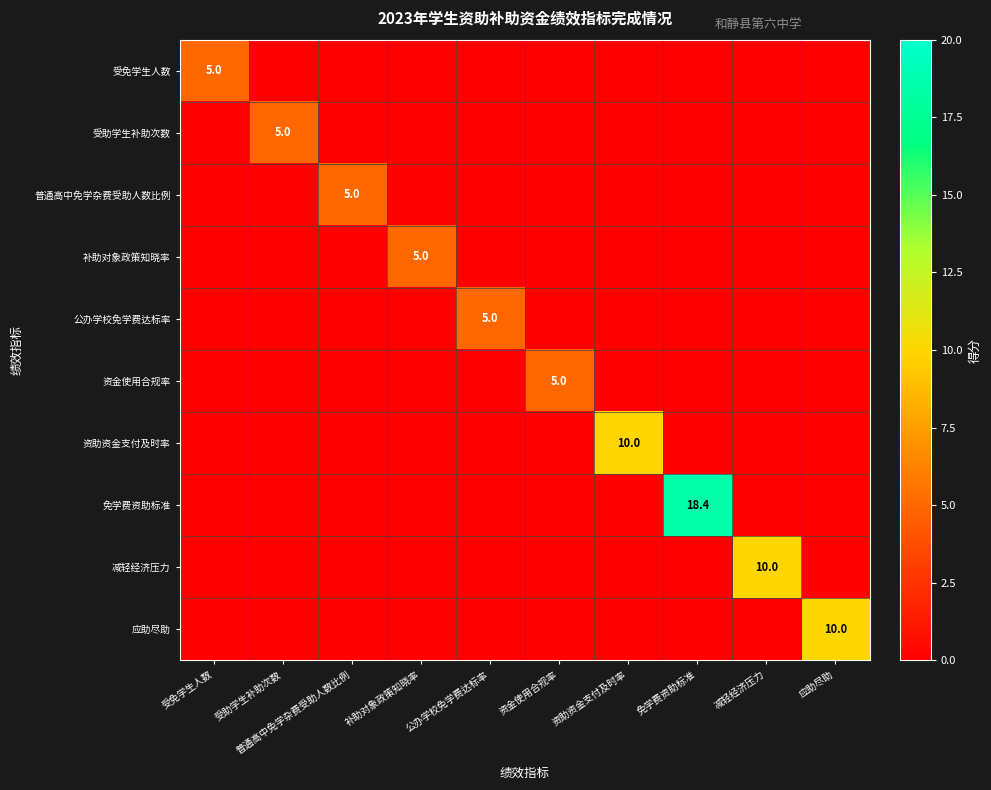

Is it true that 应助尽助 equals 2.6 at 应助尽助?

False